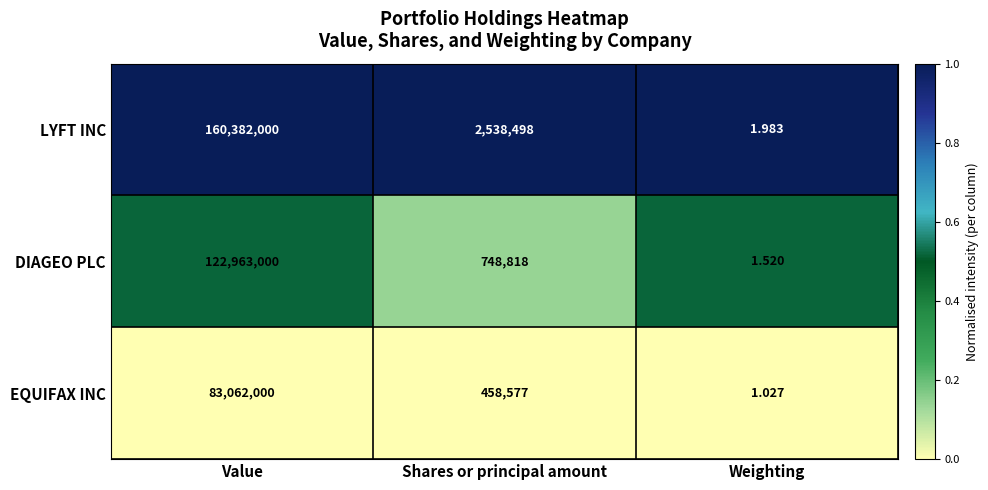

How many categories are shown in the chart?

3